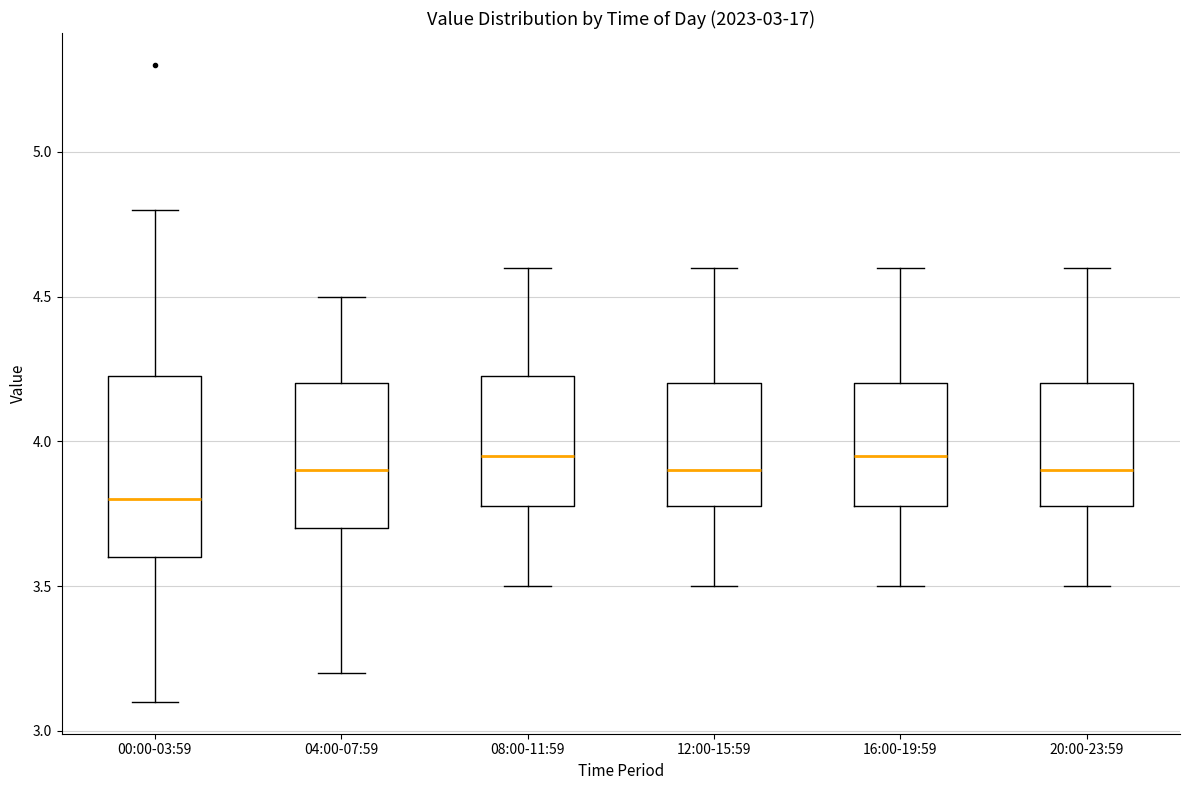

Reading left to right, transcribe this box plot: for each box, give where its median line is, the range the box spans, and where its two whiskers end, as read against the y-axis. The values are not printed on the chart, so give them approximately, as read against the axis.

00:00-03:59: median 3.80, box 3.60 to 4.25, whiskers 3.10 to 4.80
04:00-07:59: median 3.90, box 3.70 to 4.20, whiskers 3.20 to 4.50
08:00-11:59: median 3.95, box 3.80 to 4.25, whiskers 3.50 to 4.60
12:00-15:59: median 3.90, box 3.80 to 4.20, whiskers 3.50 to 4.60
16:00-19:59: median 3.95, box 3.80 to 4.20, whiskers 3.50 to 4.60
20:00-23:59: median 3.90, box 3.80 to 4.20, whiskers 3.50 to 4.60